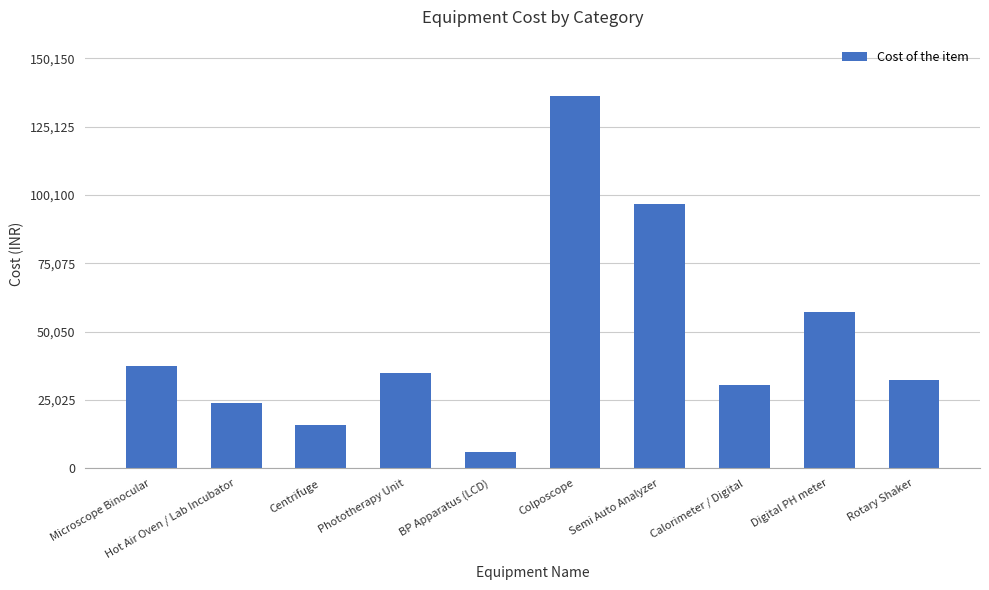

What position from the left is Calorimeter / Digital?

8